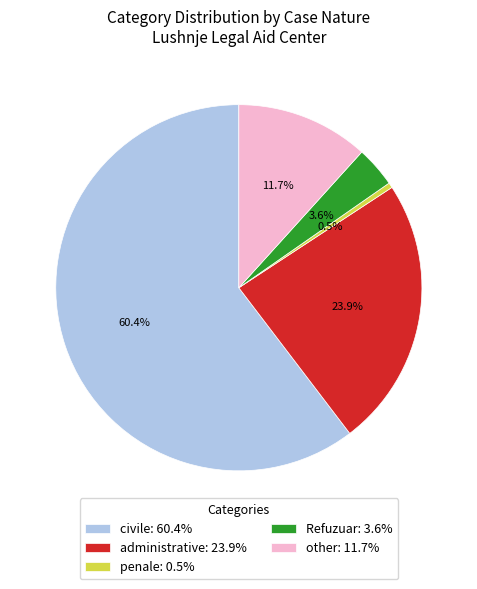

Is it true that civile is 49% of the pie?

False